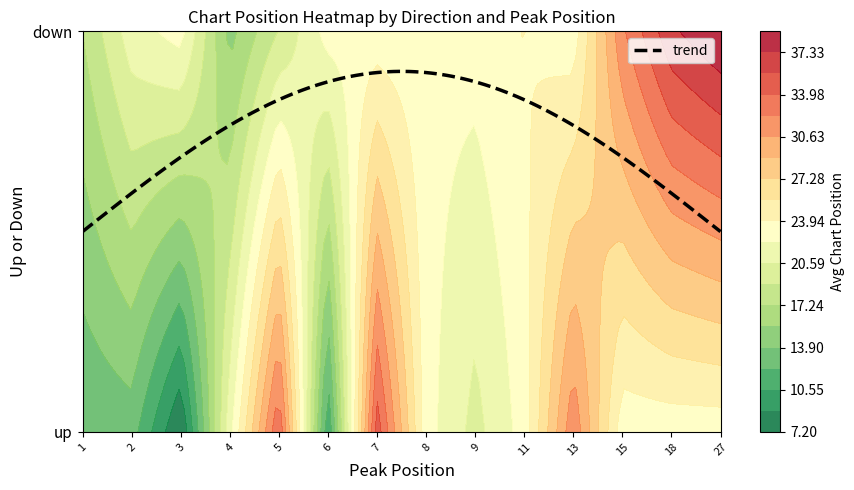

Rank the series at 8 from lowest to highest value.

up, down